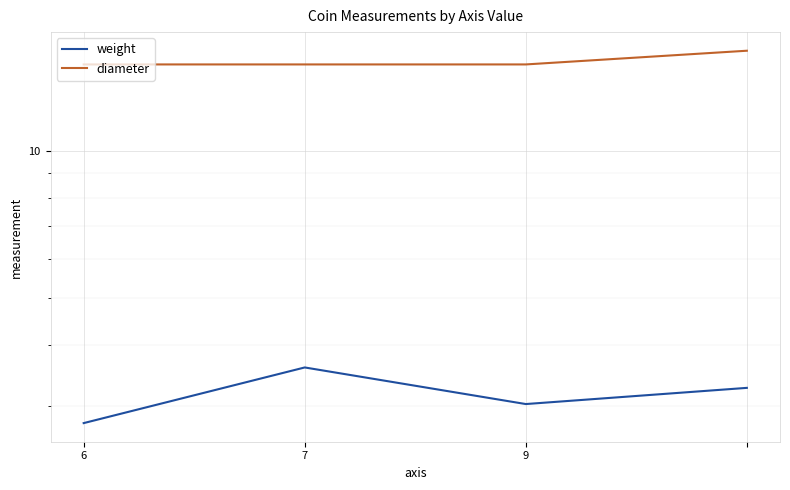

Between 7 and 9, which is larger?

7